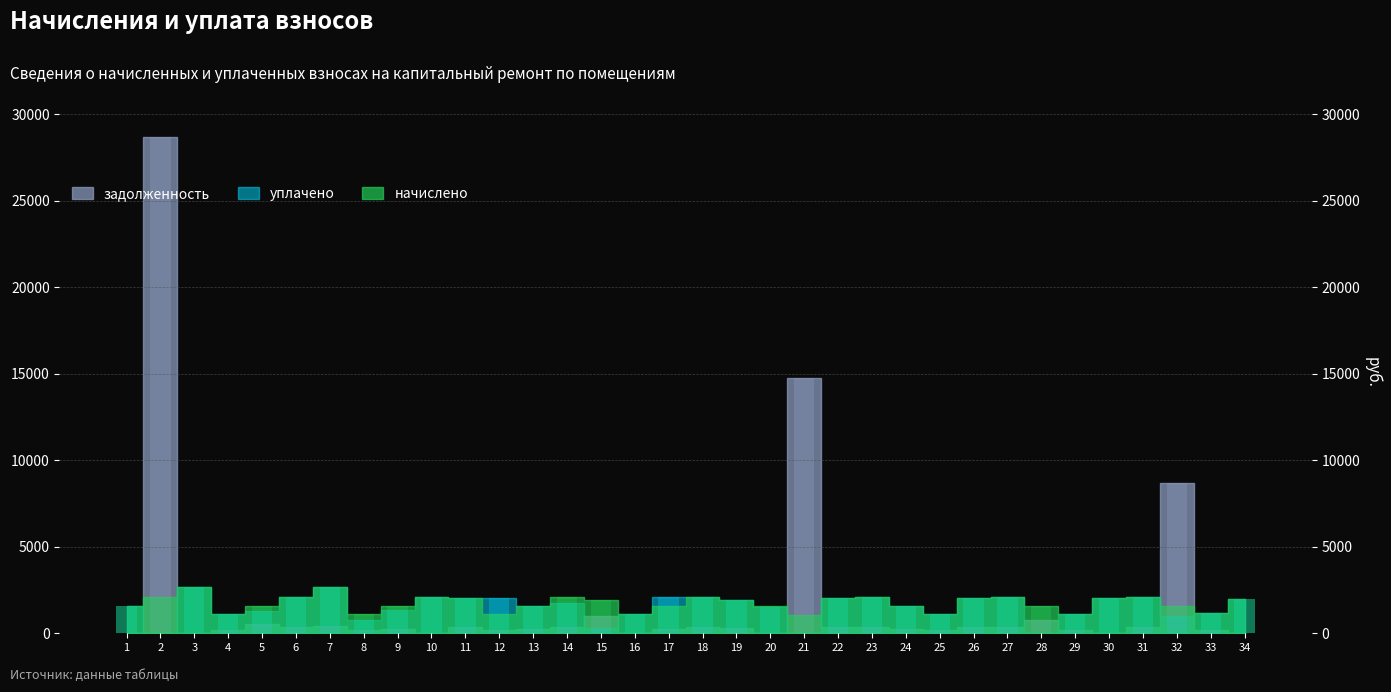

True or false: начислено has a value of 1564.6 at 5.

True